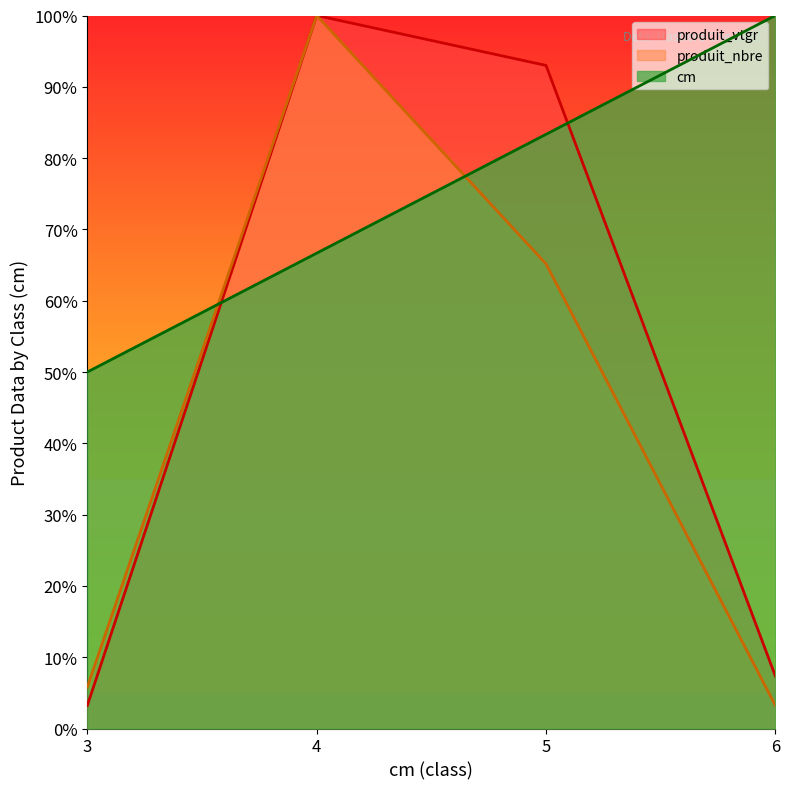

Which category has the highest value across all series?

6